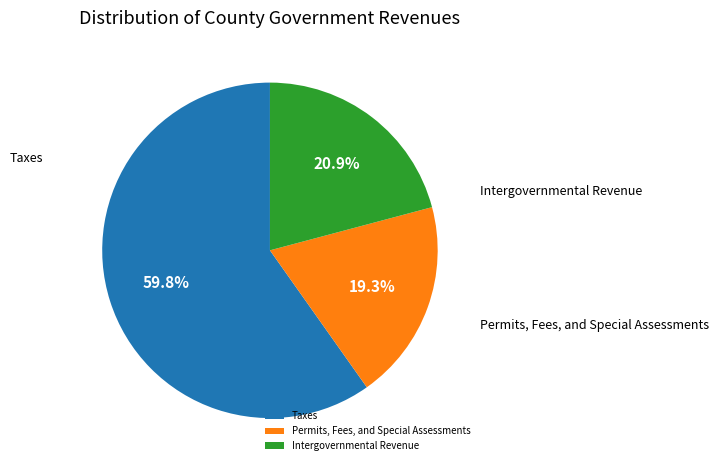

What percentage is the Taxes slice, to the nearest percent?

60%